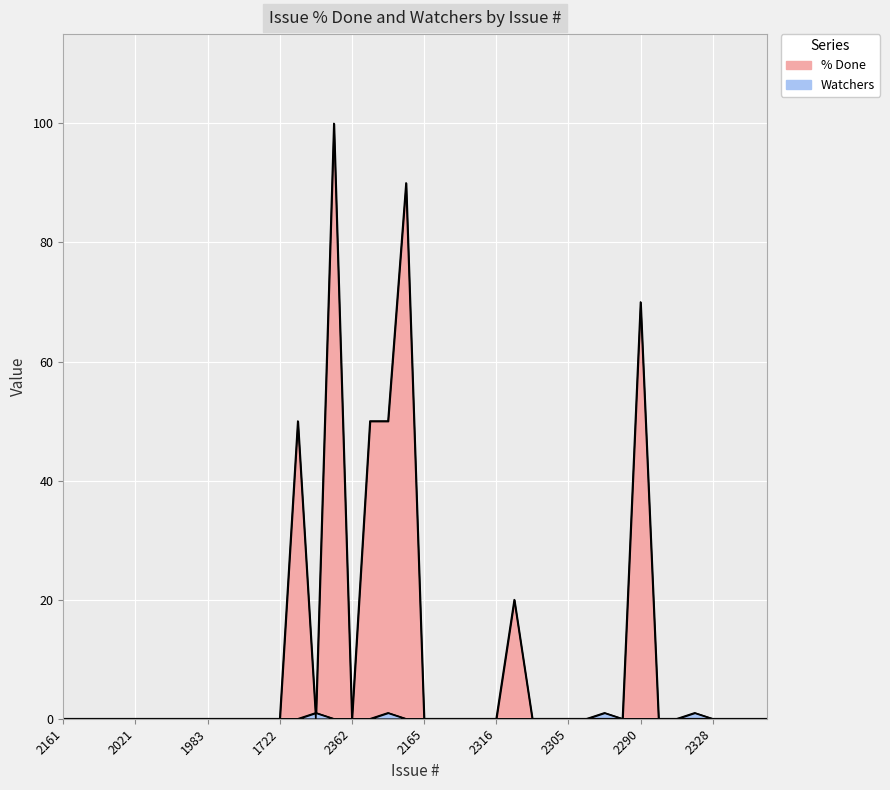

What is the greatest value displayed?

100